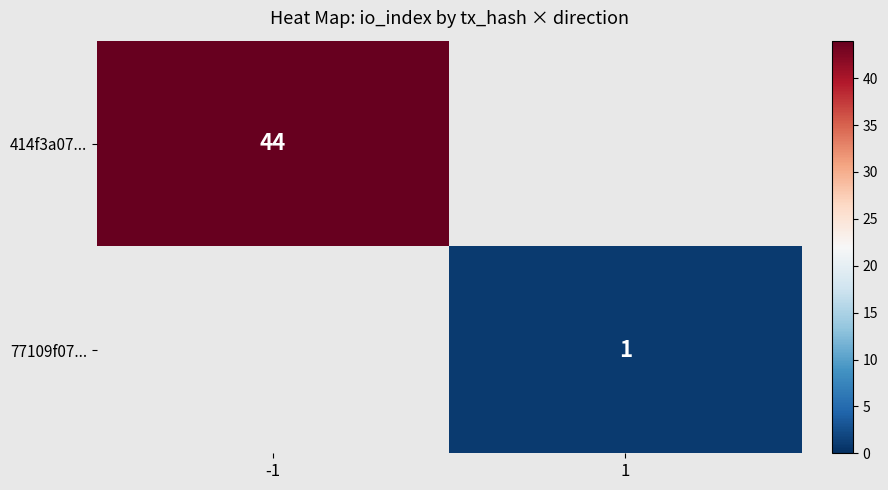

Between 1 and -1, which is larger?

-1